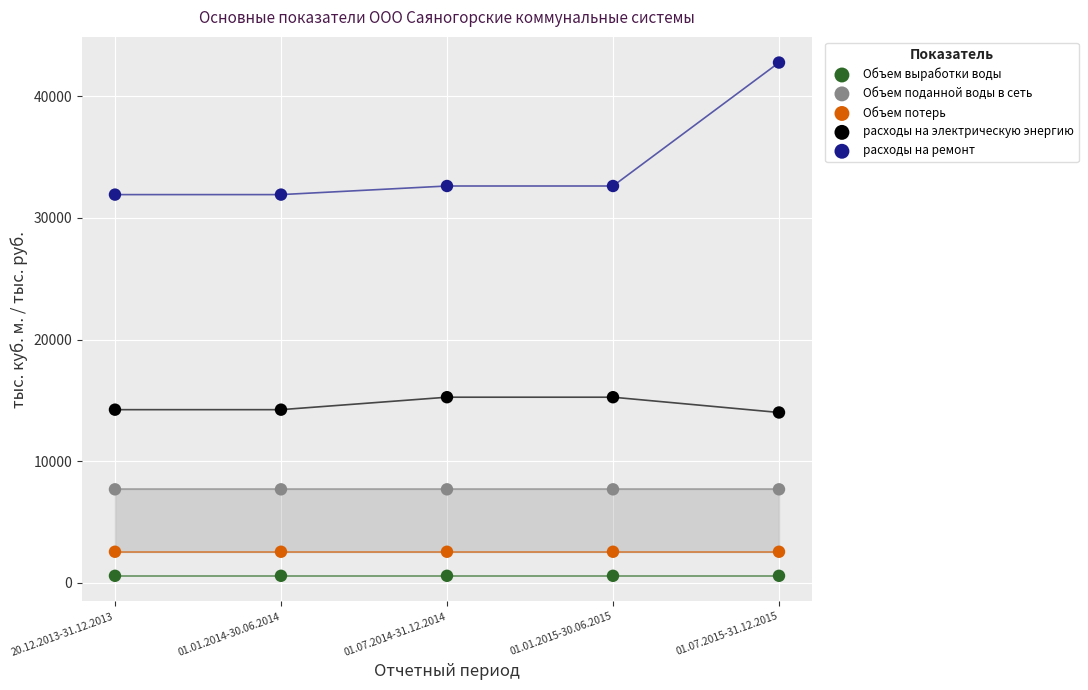

Across all data points, what is the range of Y values (max minus min)?

42207.7